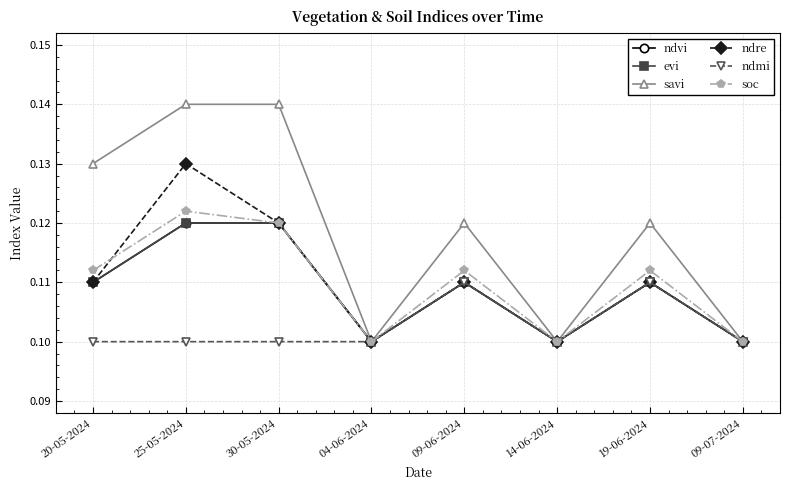

At how many categories does at least one series exceed 0?

8